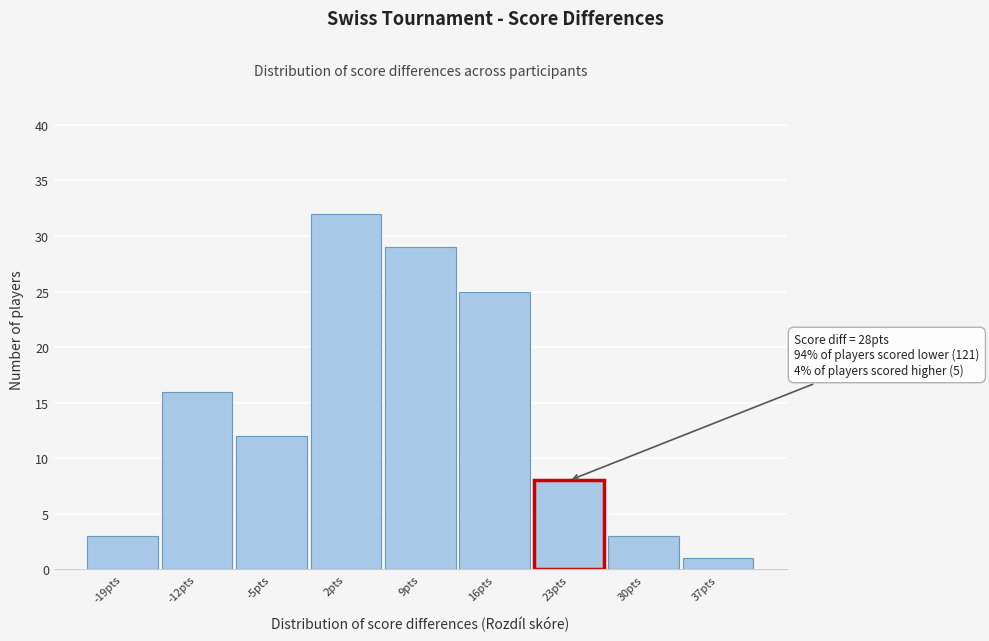

Reading left to right, extract all data points from this chart.

-19pts=3	-12pts=16	-5pts=12	2pts=32	9pts=29	16pts=25	23pts=8	30pts=3	37pts=1